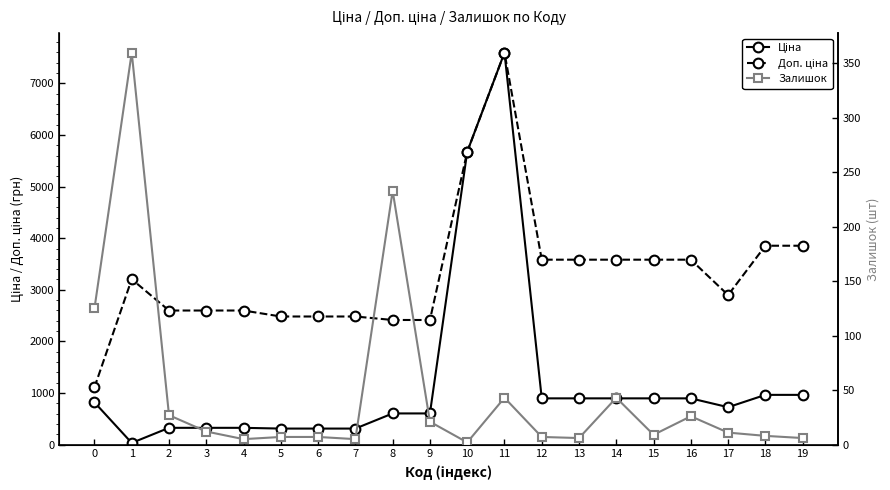

The value of Залишок at 8 is 394.8. True or false?

False